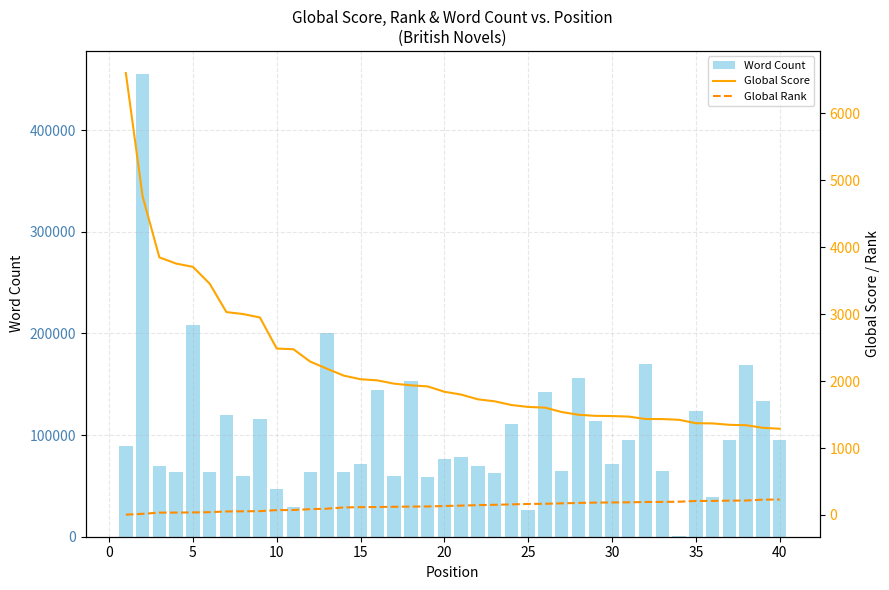

What is the greatest value displayed?

455125